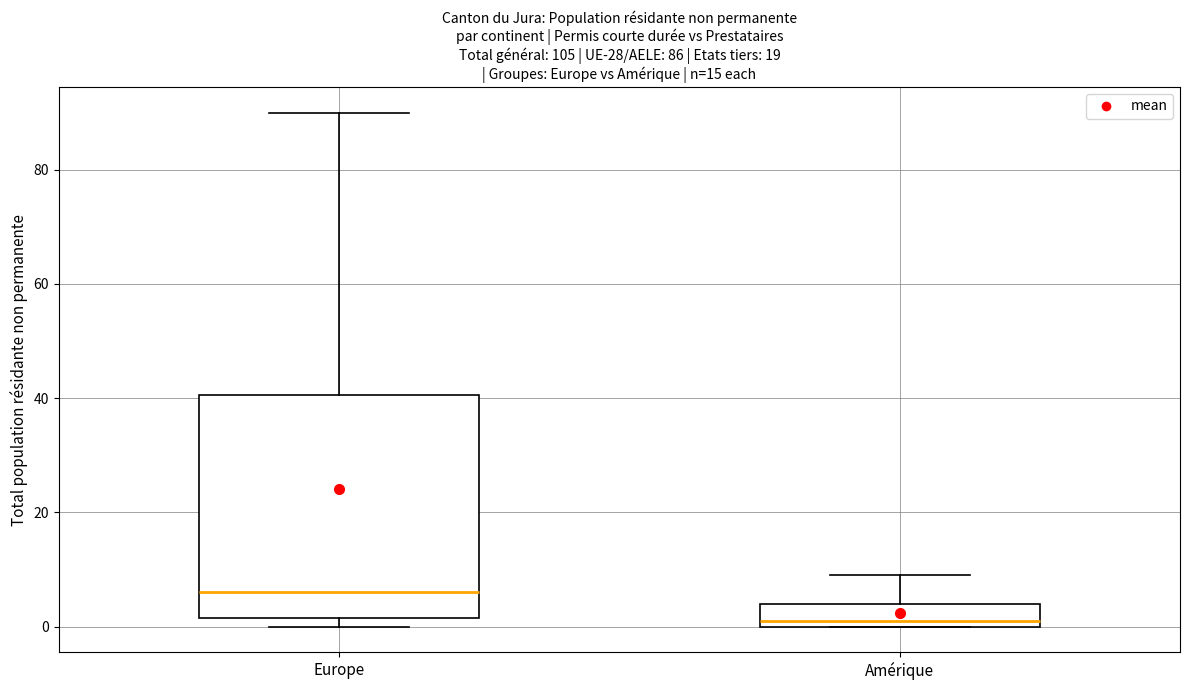

Which box's median line is the highest?

Europe